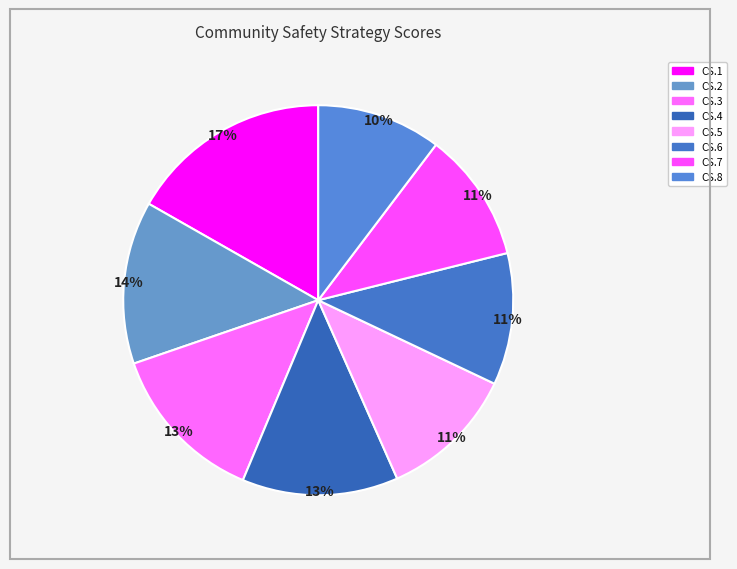

Which has a higher value, CS.5 or CS.1?

CS.1